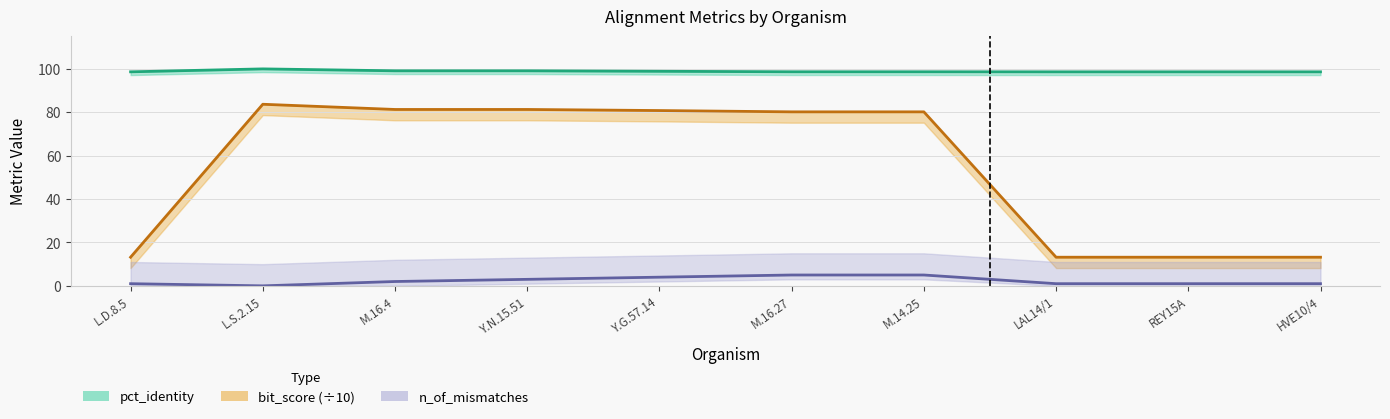

How many data points does each series have?

10